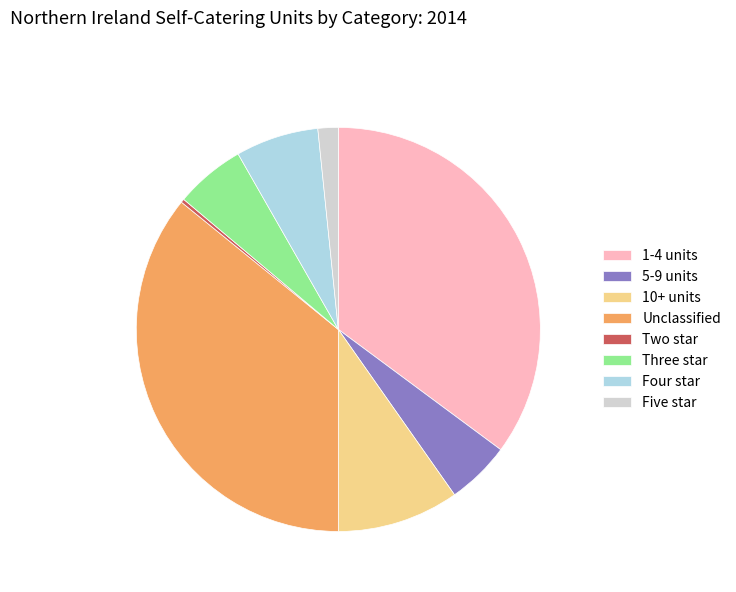

Is there a majority slice in this chart?

No